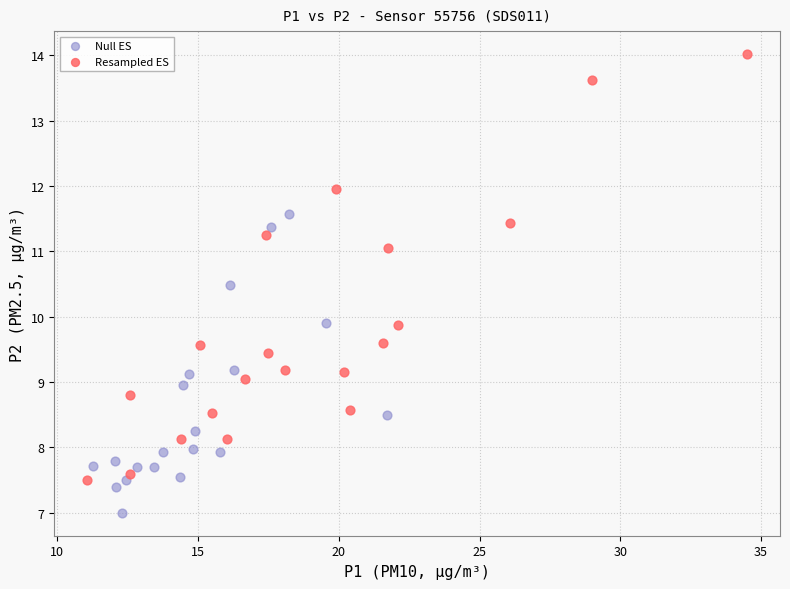

Which series has the widest spread of Y values?

Resampled ES